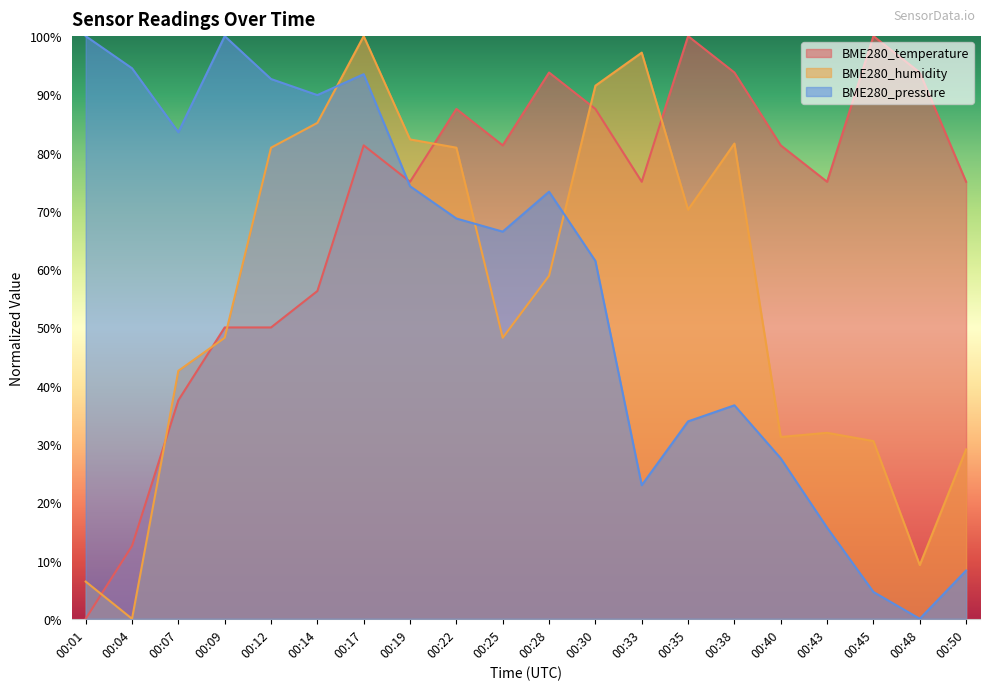

Is the value of BME280_pressure at 00:19 greater than the value of BME280_temperature at 00:33?

No